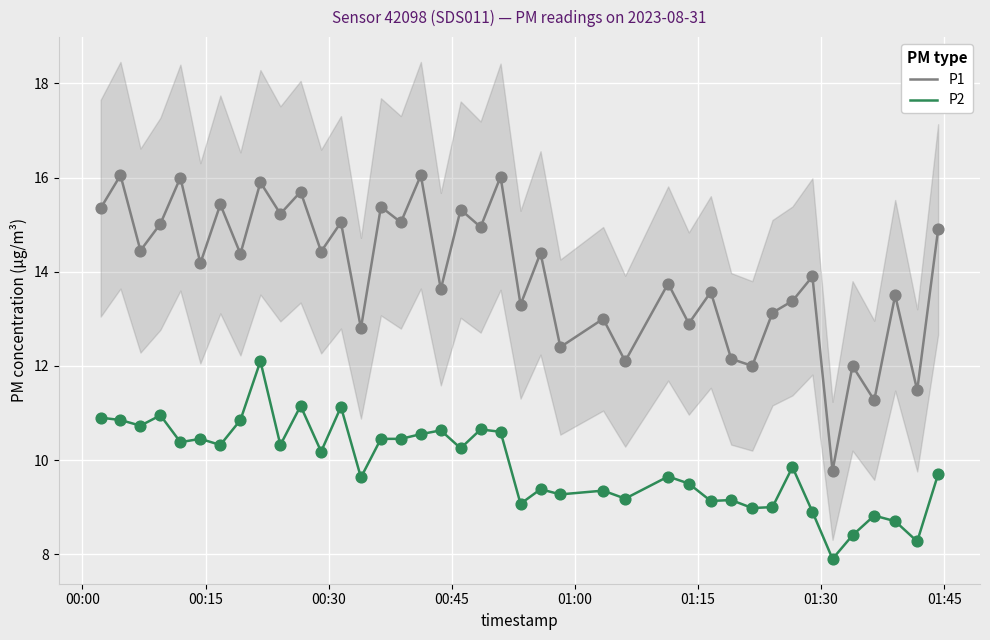

Which series has the largest total across all categories?

P1